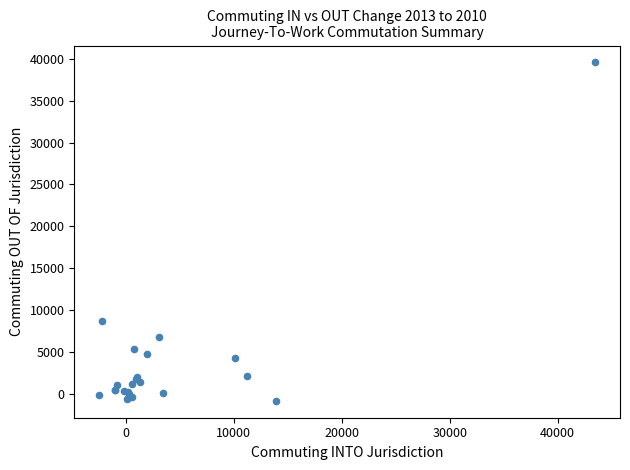

What Y value in the scatter plot is closest to 19366?

8696